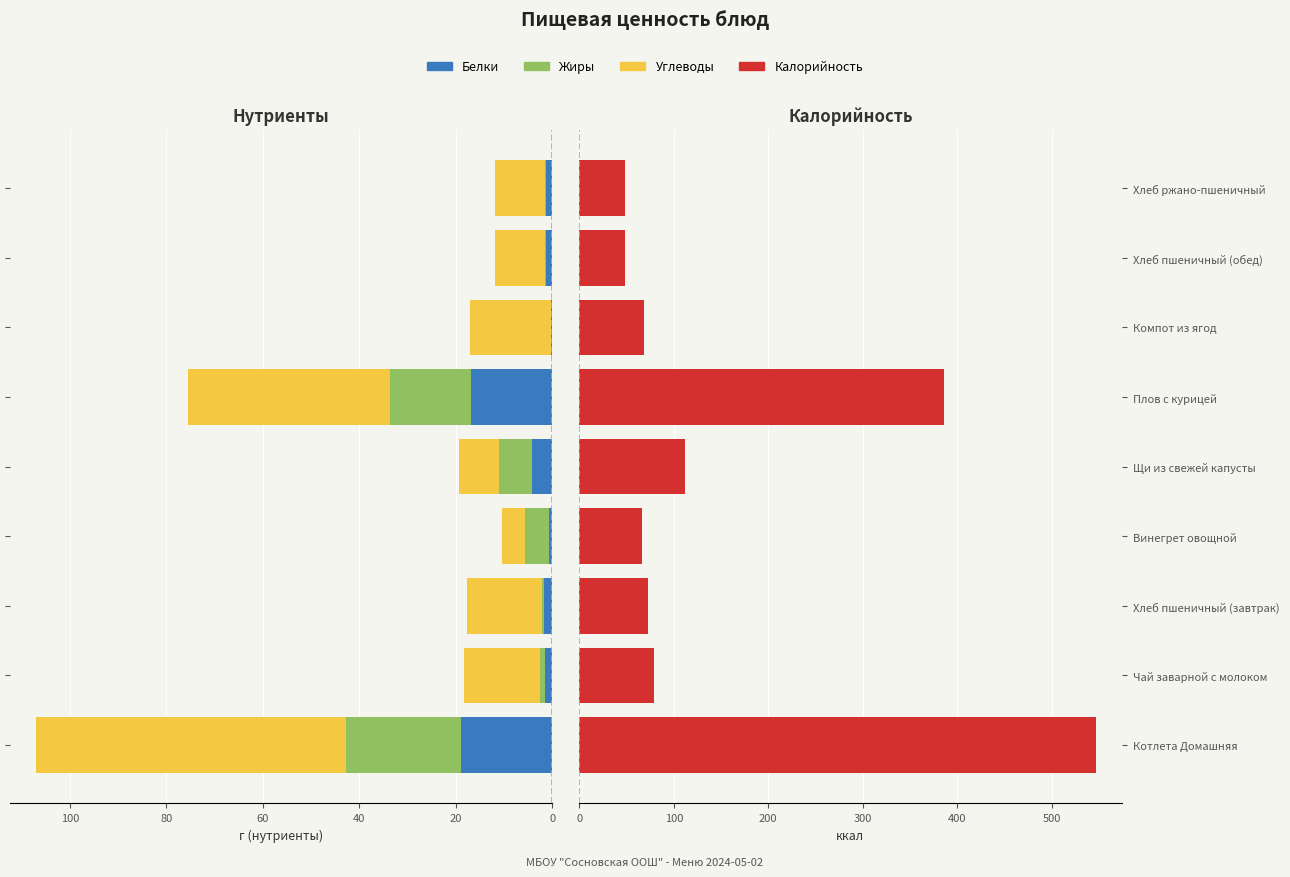

Which series has the largest total across all categories?

Калорийность